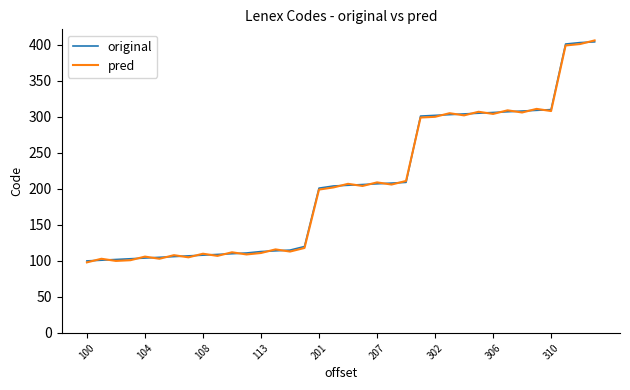

How many lines are shown in the chart?

2